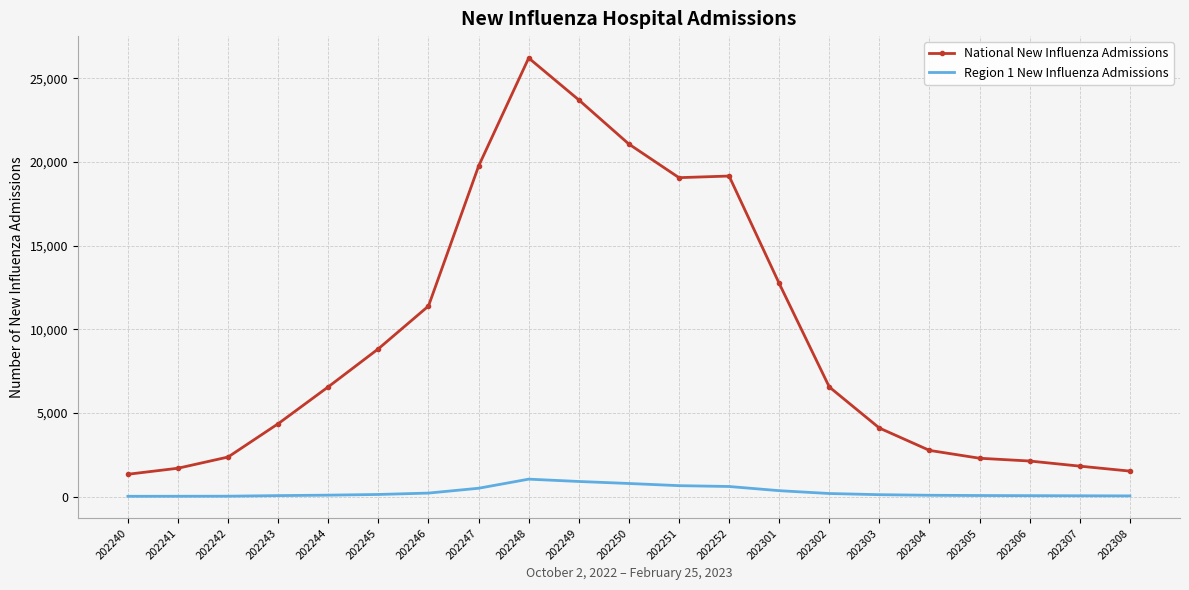

What is the difference between the maximum and minimum values in the National New Influenza Admissions series?

24889